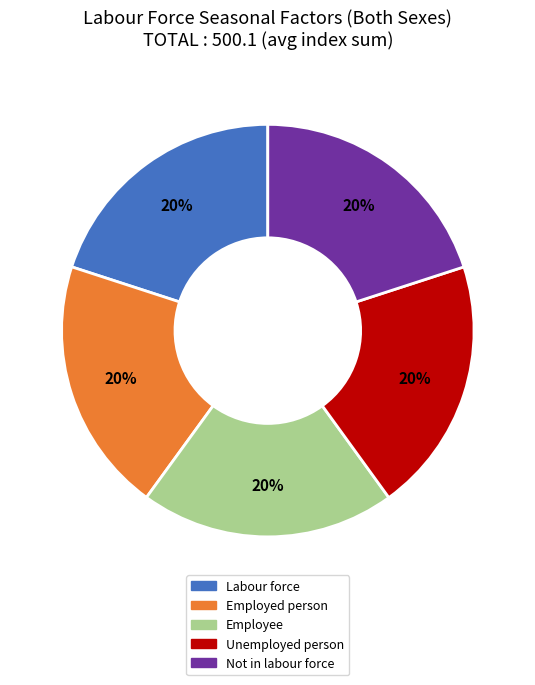

Does Employee represent more than half of the total?

No